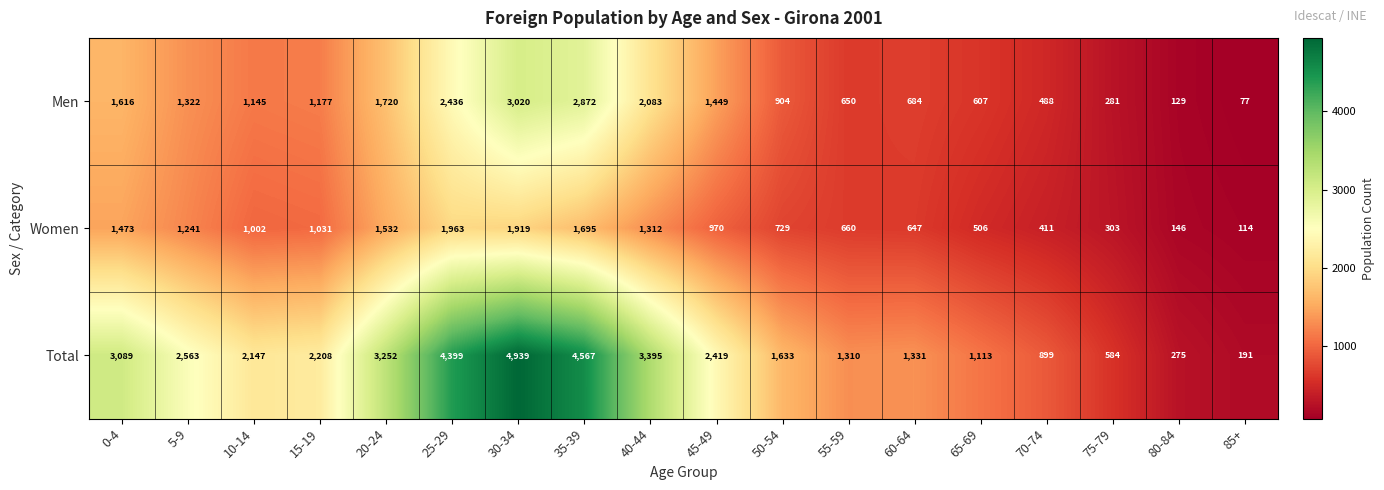

The value of Men at 25-29 is 3933. True or false?

False